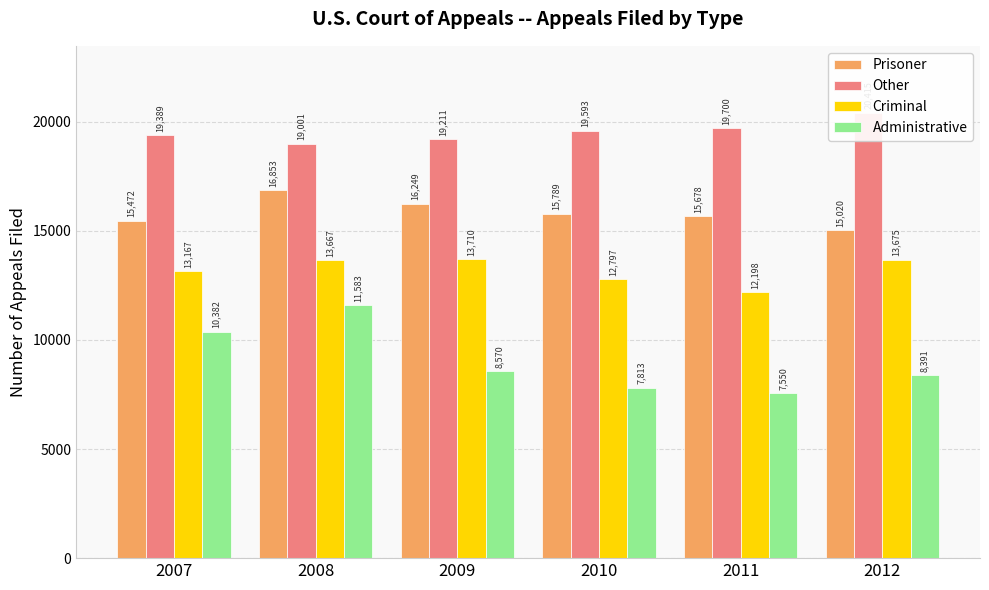

How many values in the Prisoner series are below 15789?

3